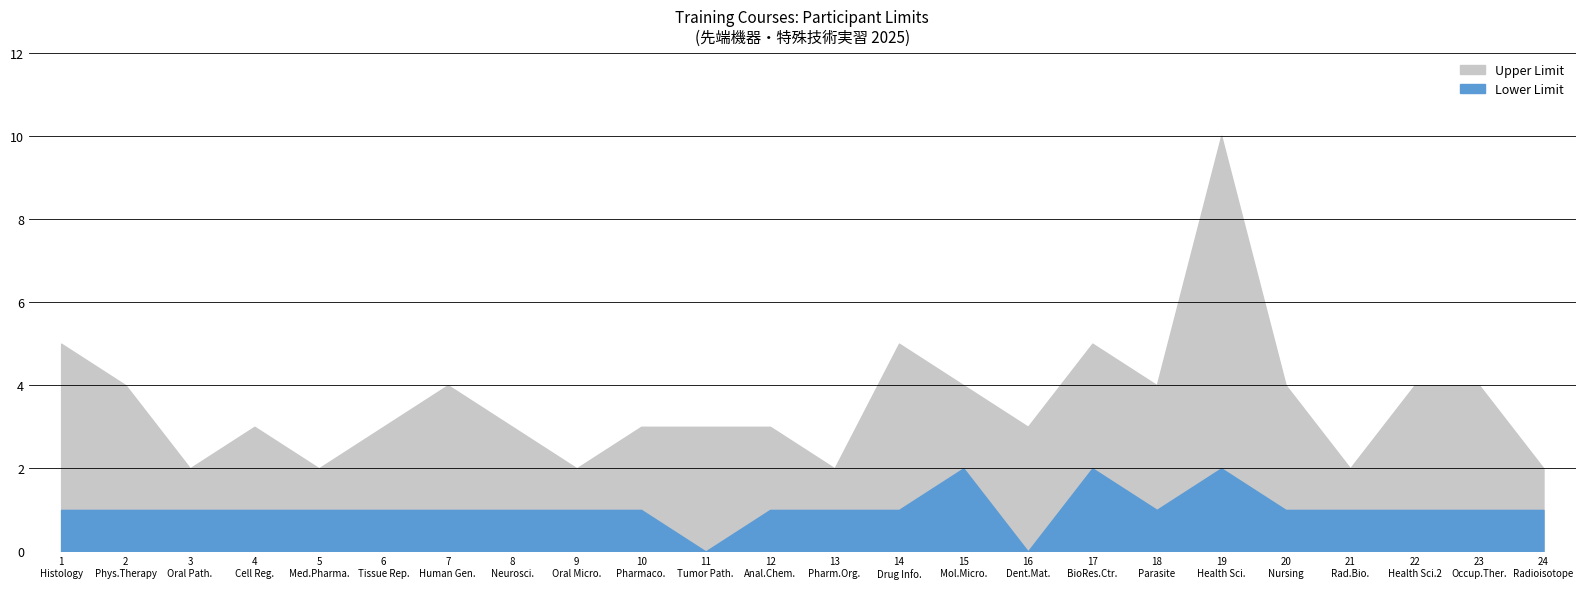

What is the difference between the second highest and minimum values in the Upper Limit series?

3